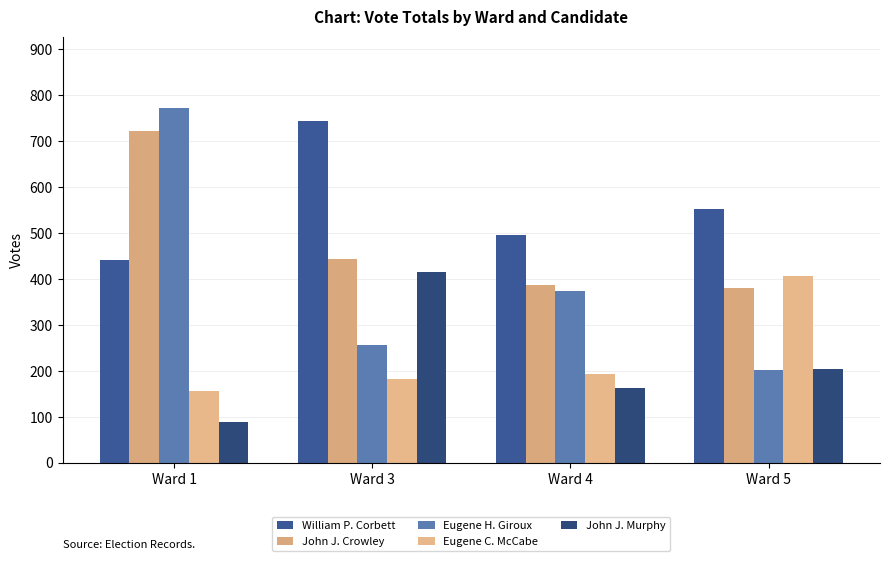

What is the sum of all Eugene C. McCabe values?

941